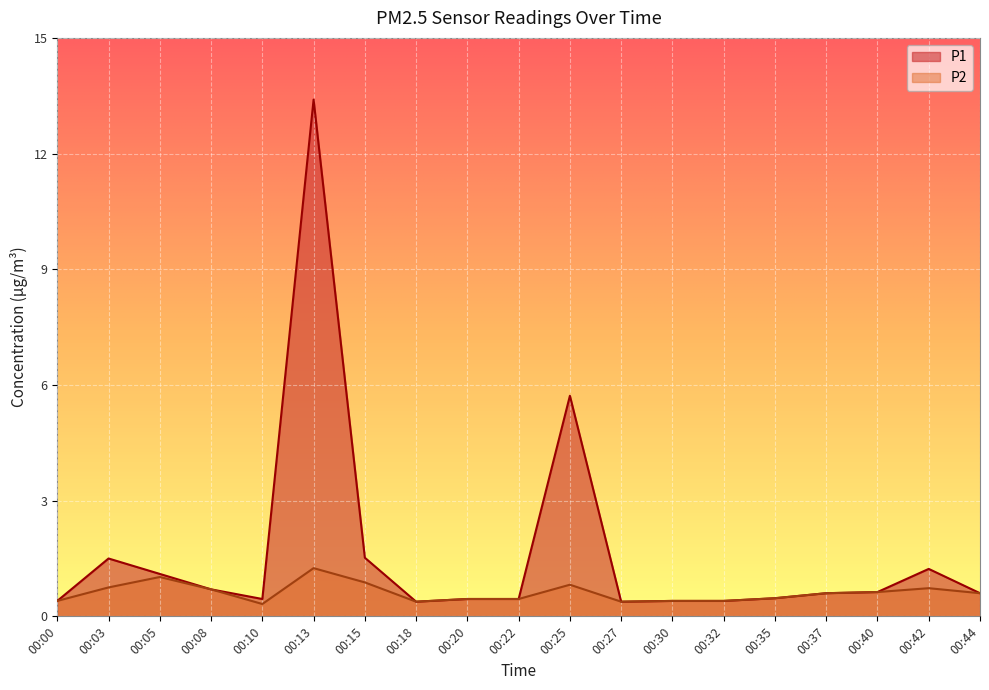

What are all the series names shown in the legend?

P1, P2